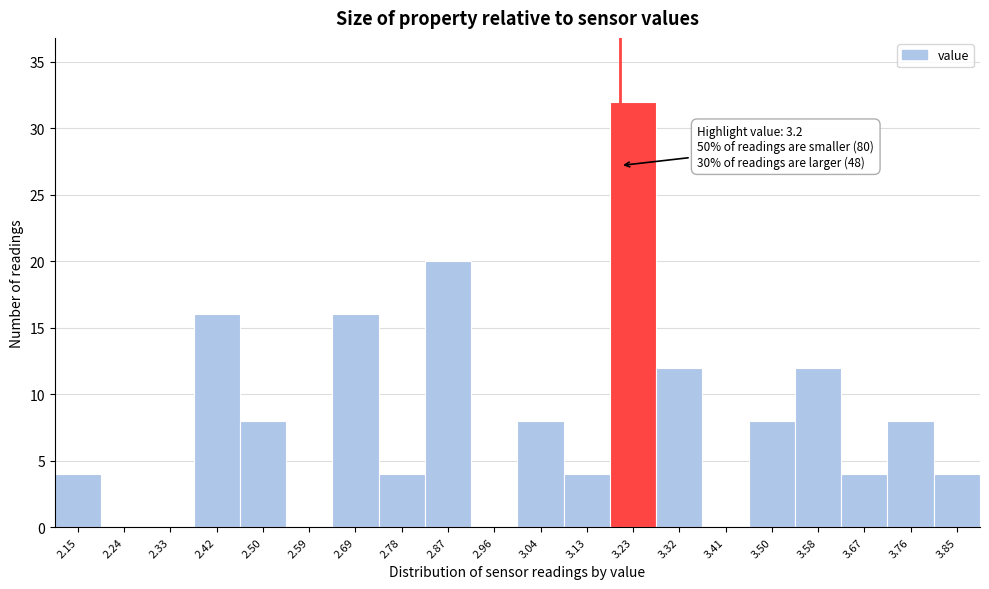

Over which range of the x-axis is the bar tallest?

3.18 to 3.27